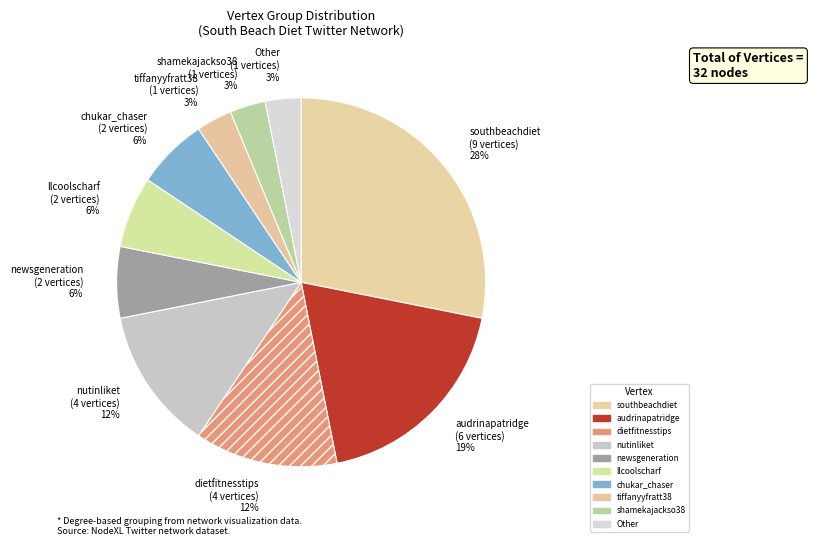

Combined, do tiffanyyfratt38 and newsgeneration account for over 50%?

No